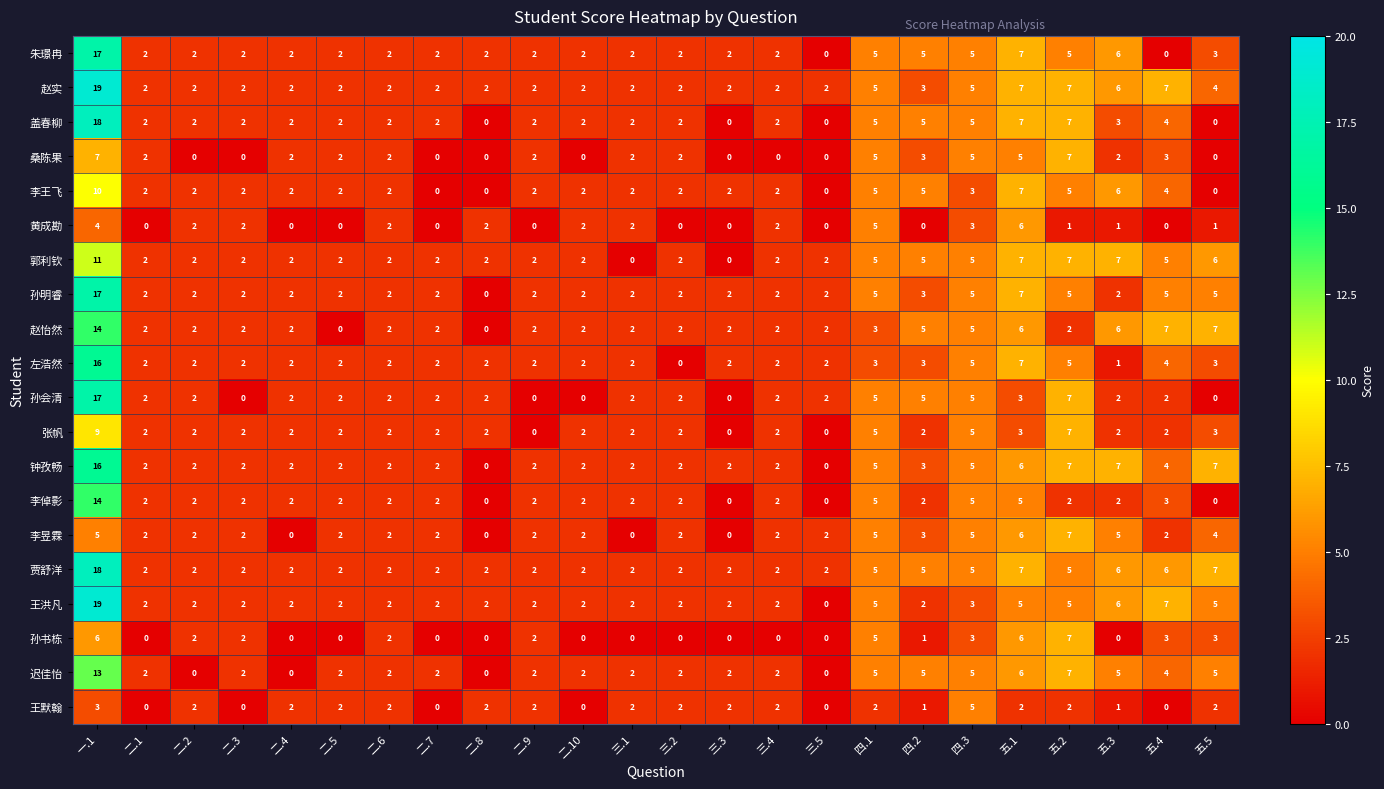

At which label does 贾舒洋 reach its peak?

一.1